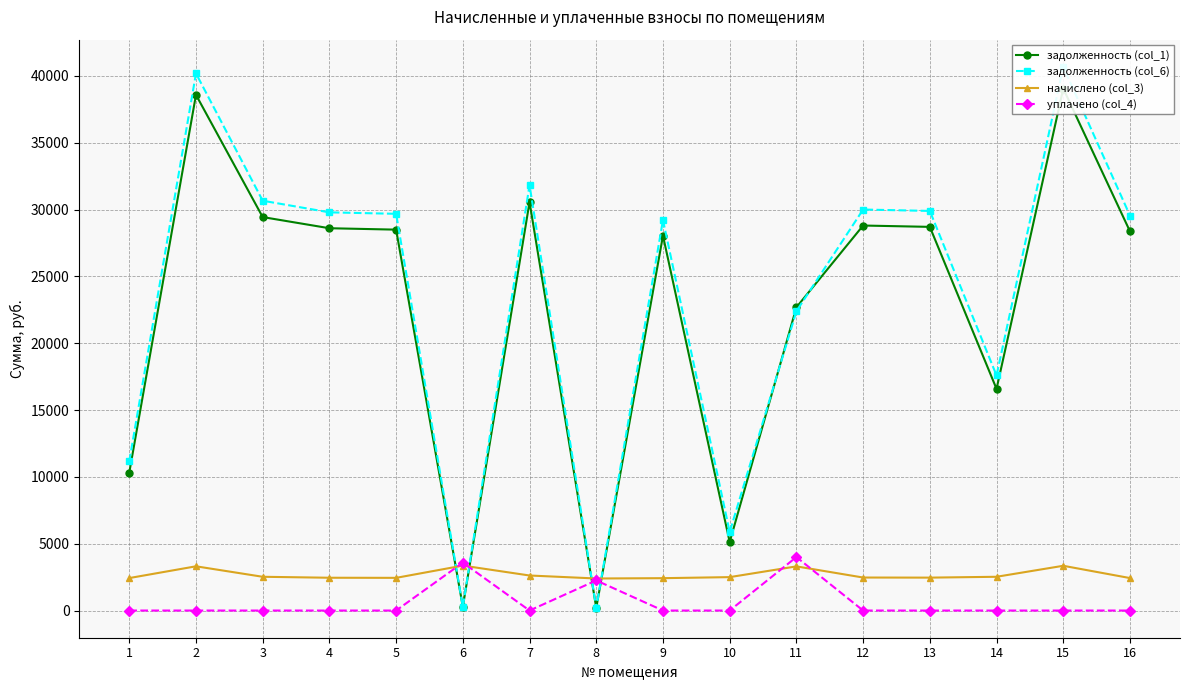

How many categories are shown in the chart?

16